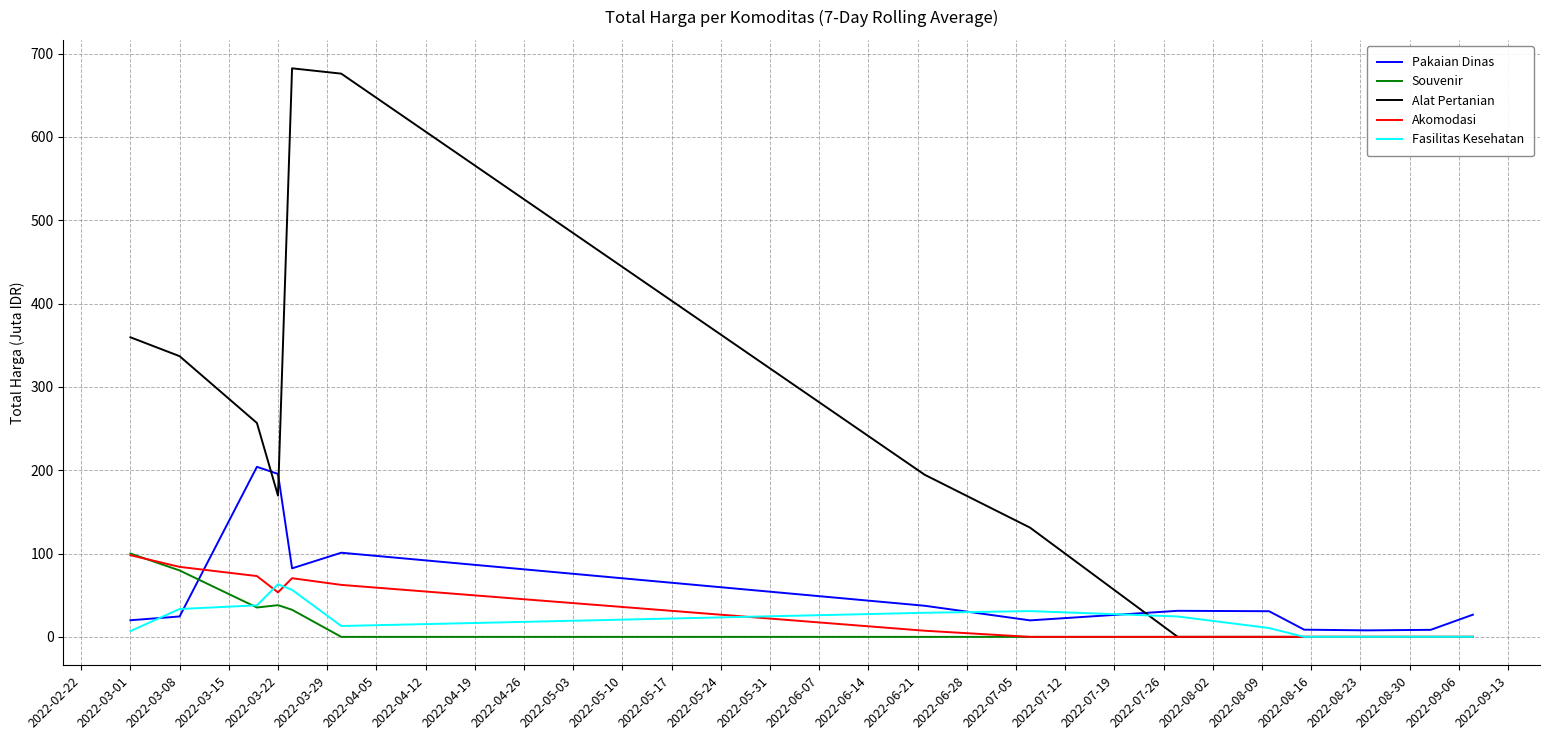

What is the average value of the Souvenir series?

20.4